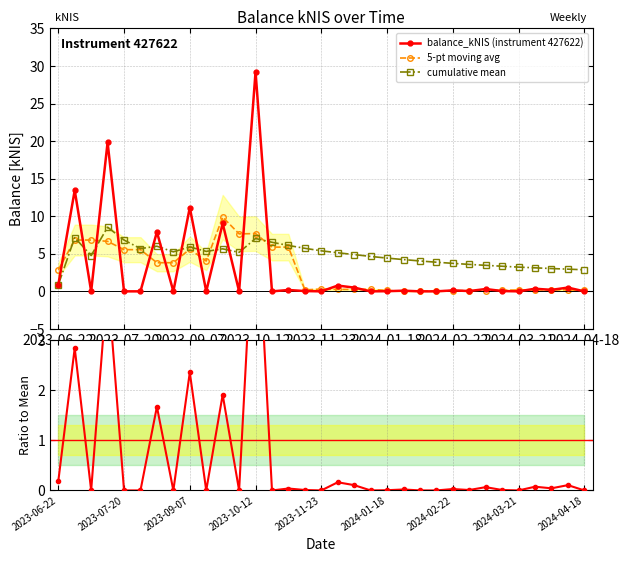

Which category has the lowest value in the cumulative mean series?

2023-06-22